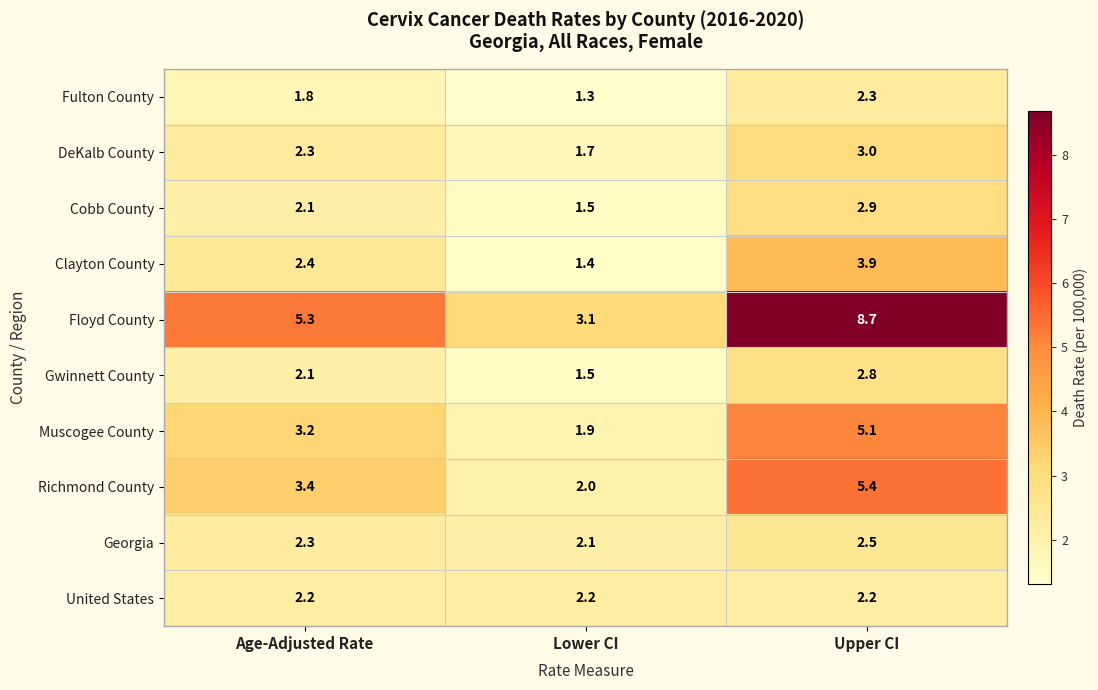

List the labels in order of Fulton County value, largest first.

Upper CI, Age-Adjusted Rate, Lower CI